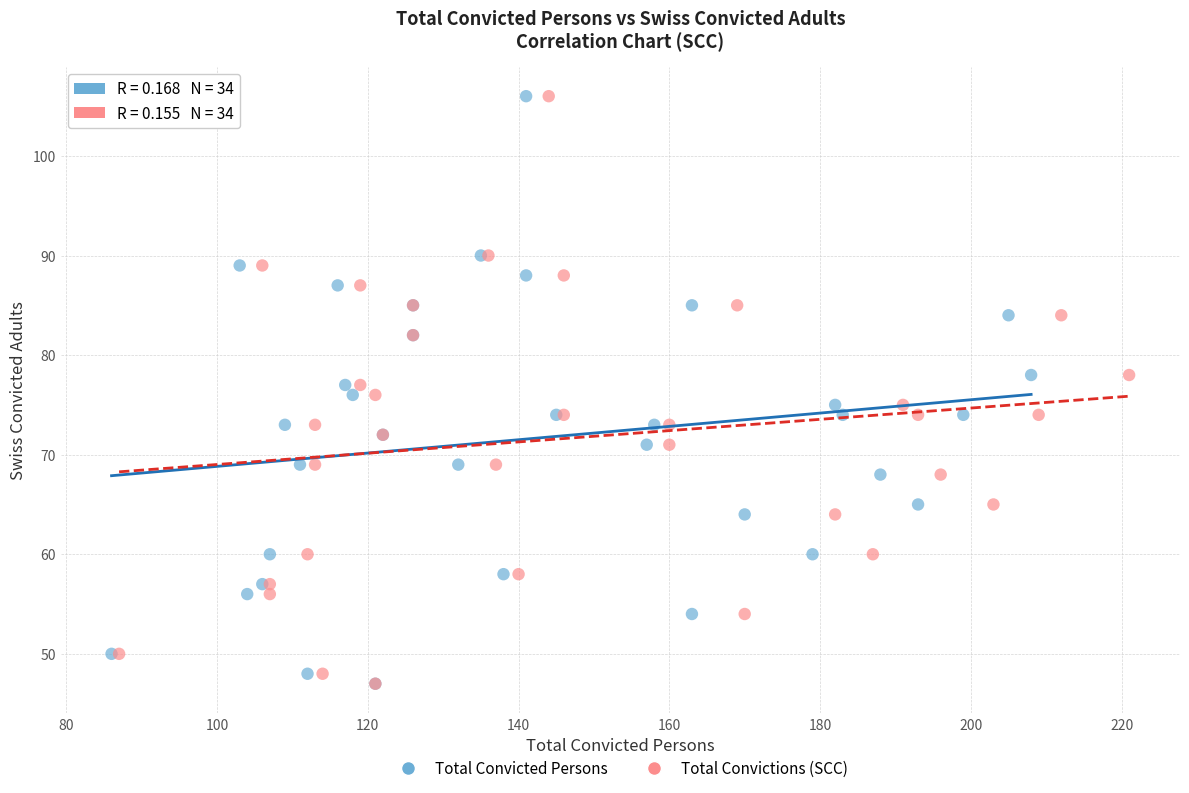

What are all the series names shown in the legend?

Total Convicted Persons, Total Convictions (SCC)